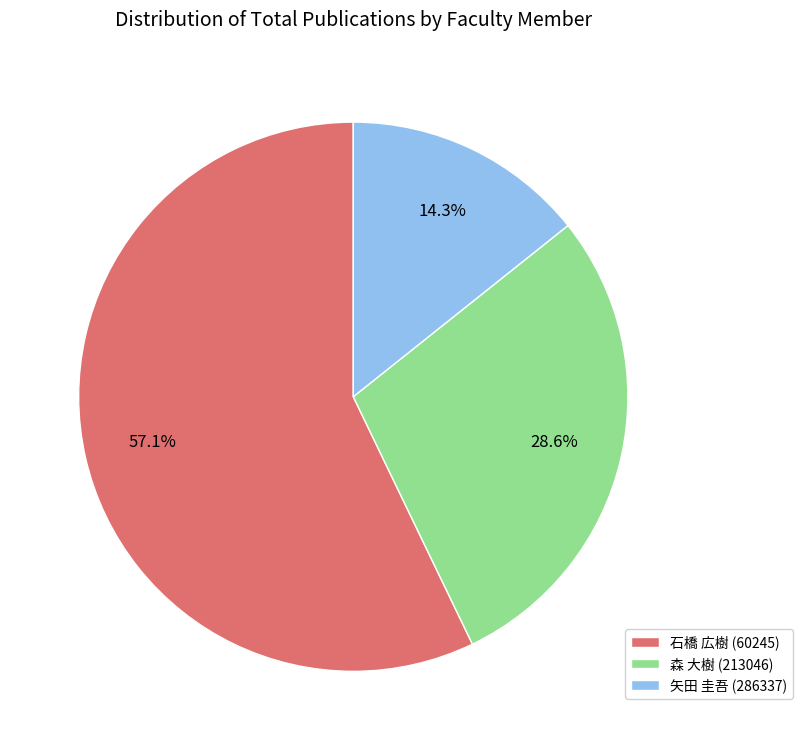

Does 石橋 広樹 (60245) account for over 50% of the chart?

Yes